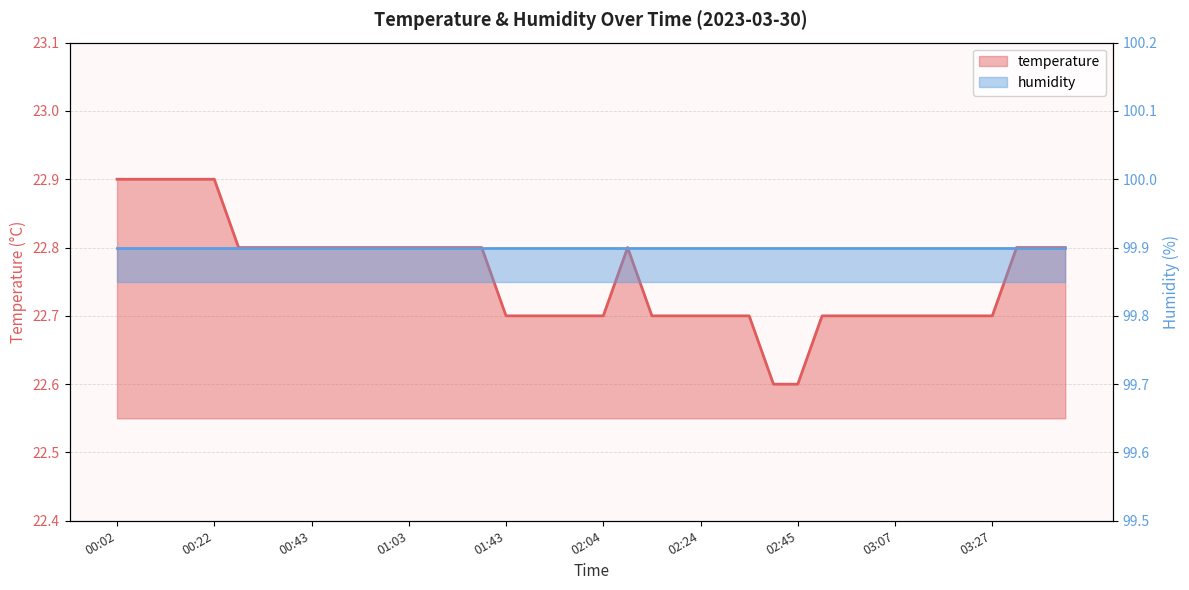

What is the difference between the values at 01:14 and 01:48?

0.1